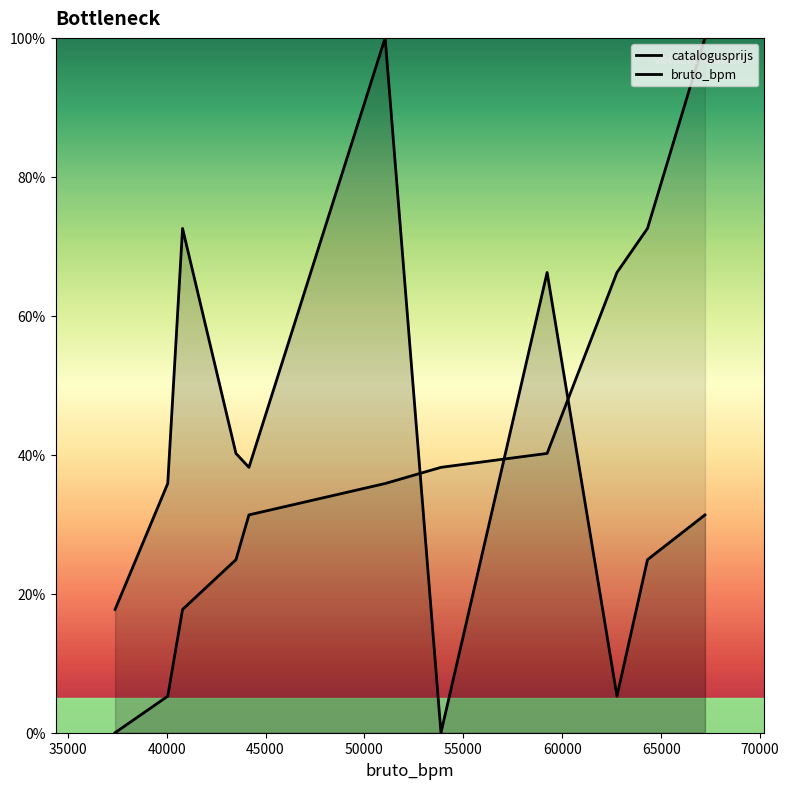

The value of catalogusprijs at 40000 is 42.7. True or false?

False